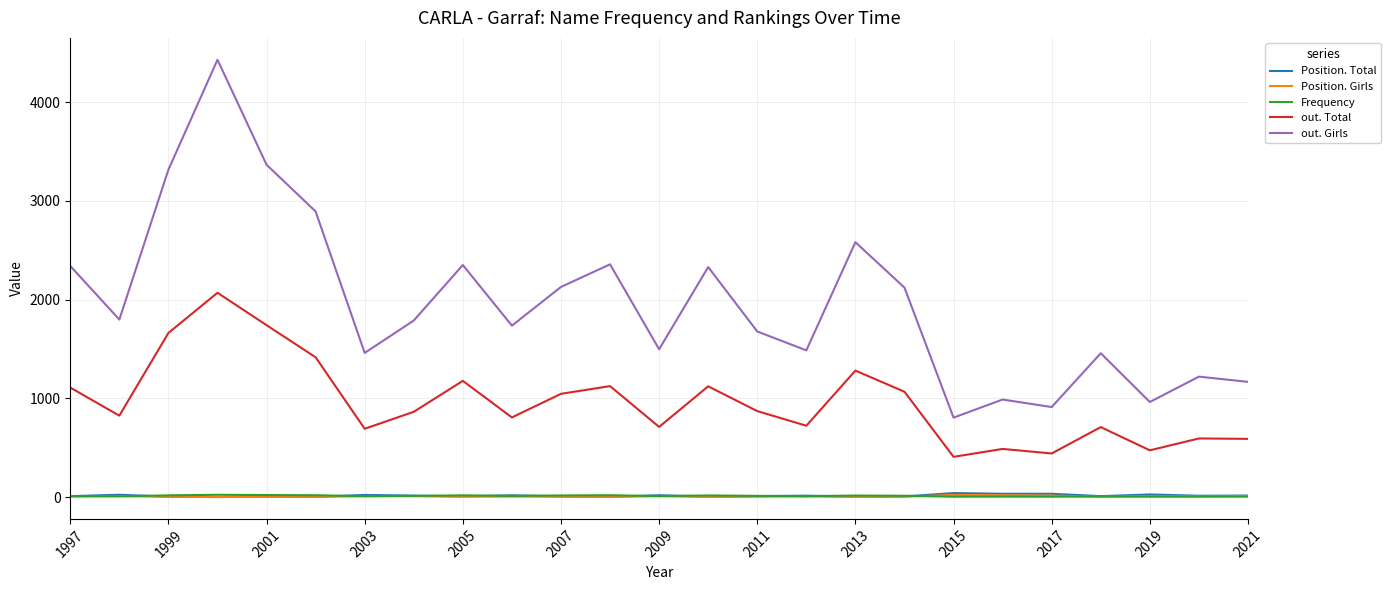

What is the highest value of the out. Girls series?

4428